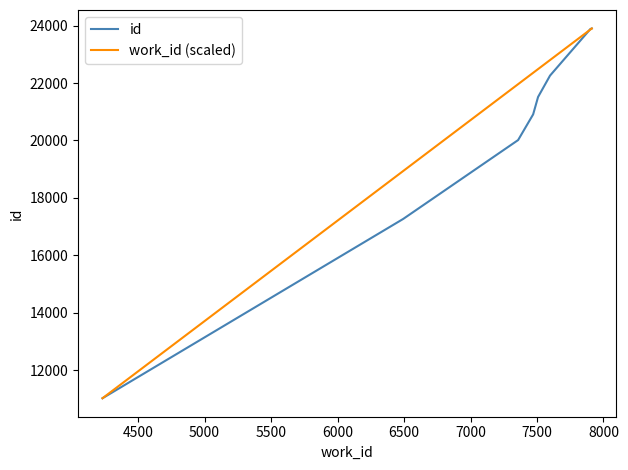

What is the maximum value shown in the chart?

23900.0